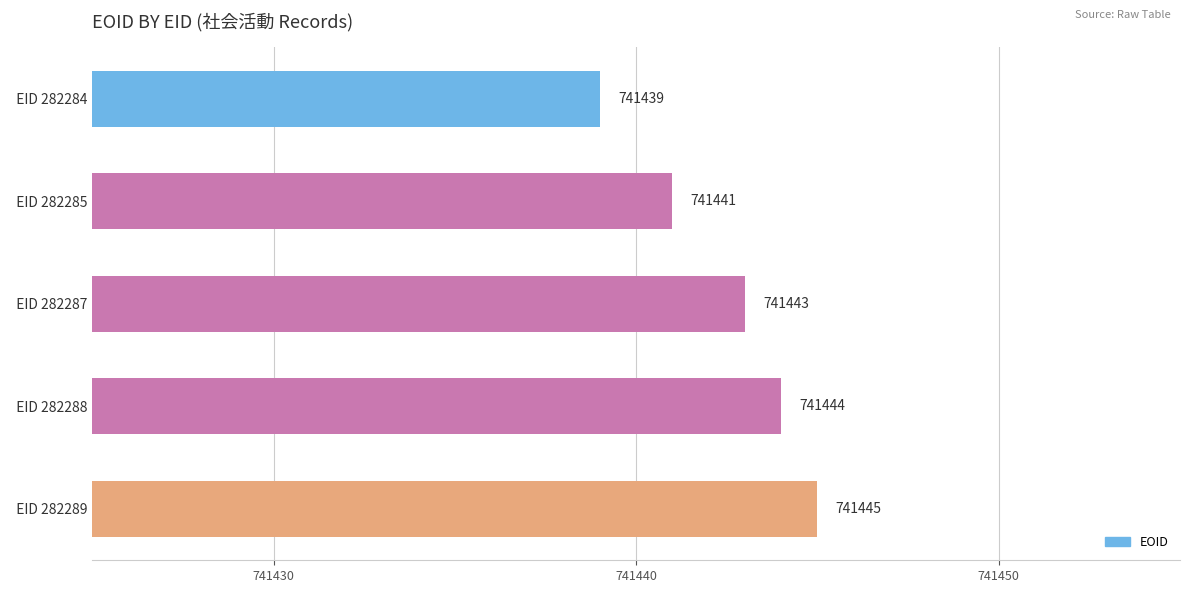

How many values are below 741443?

2